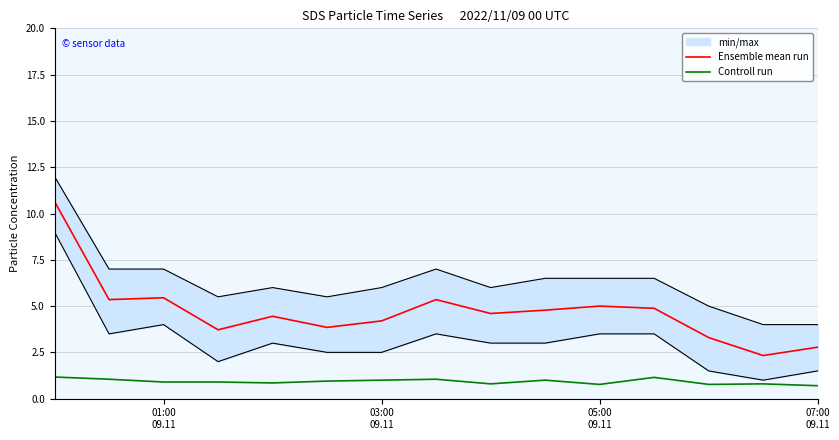

How many Controll run values are between 0 and 1?

11